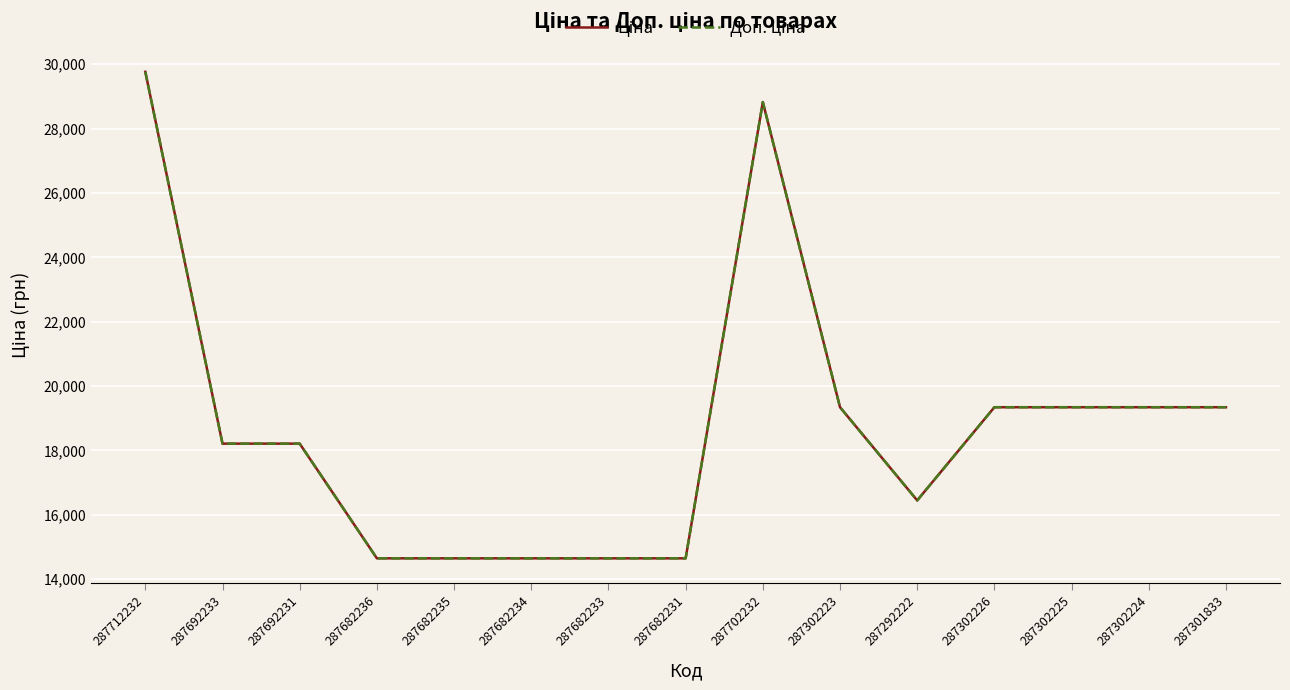

True or false: Доп. ціна and Ціна intersect in this chart.

False